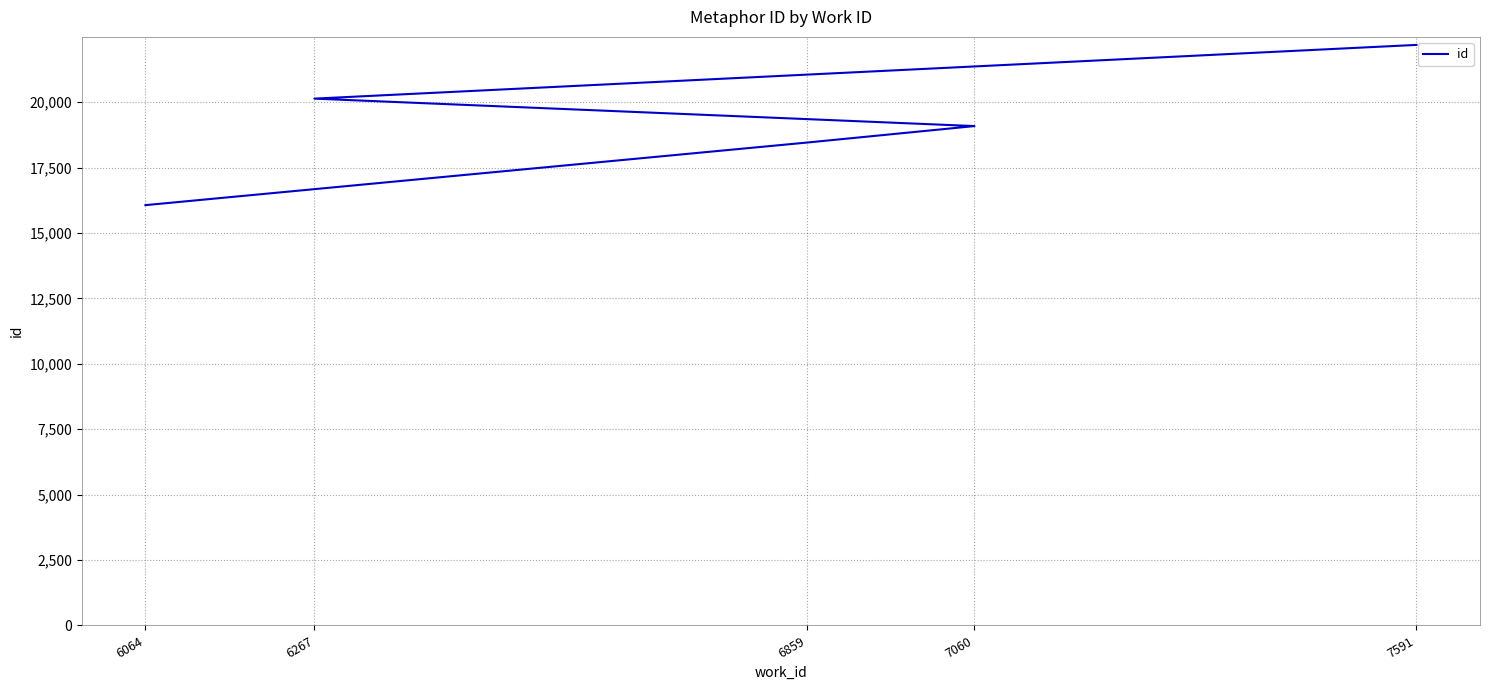

What is the label of the 3rd point from the right?

7060